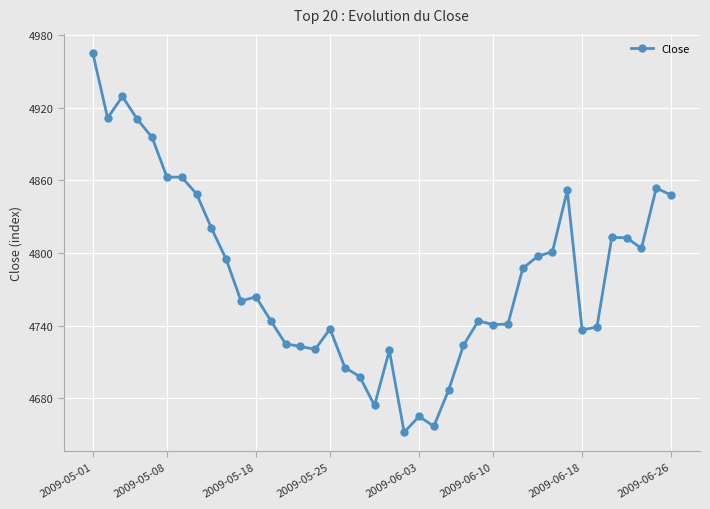

What is the value of the 34th point from the left?

4736.5